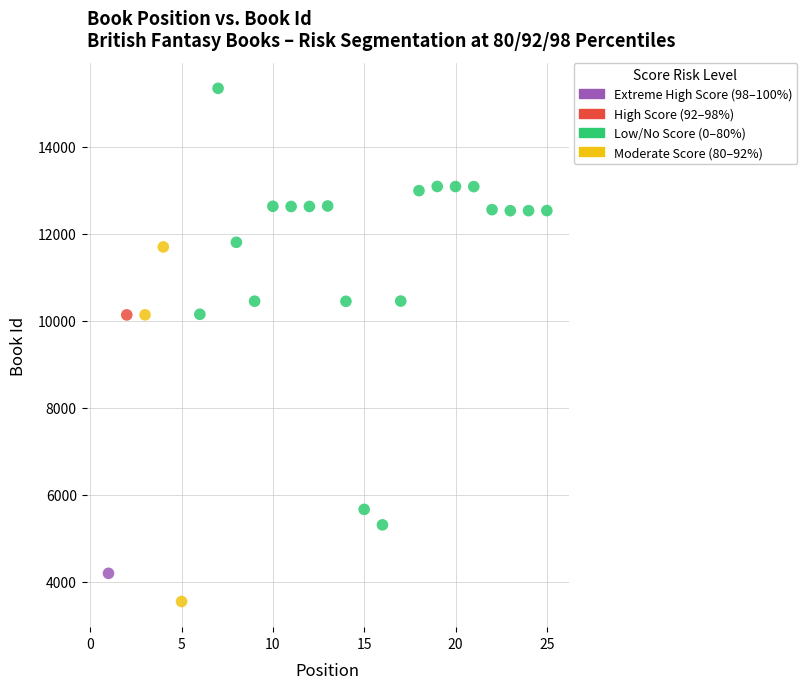

What are all the series names shown in the legend?

Extreme High Score (98–100%), High Score (92–98%), Low/No Score (0–80%), Moderate Score (80–92%)